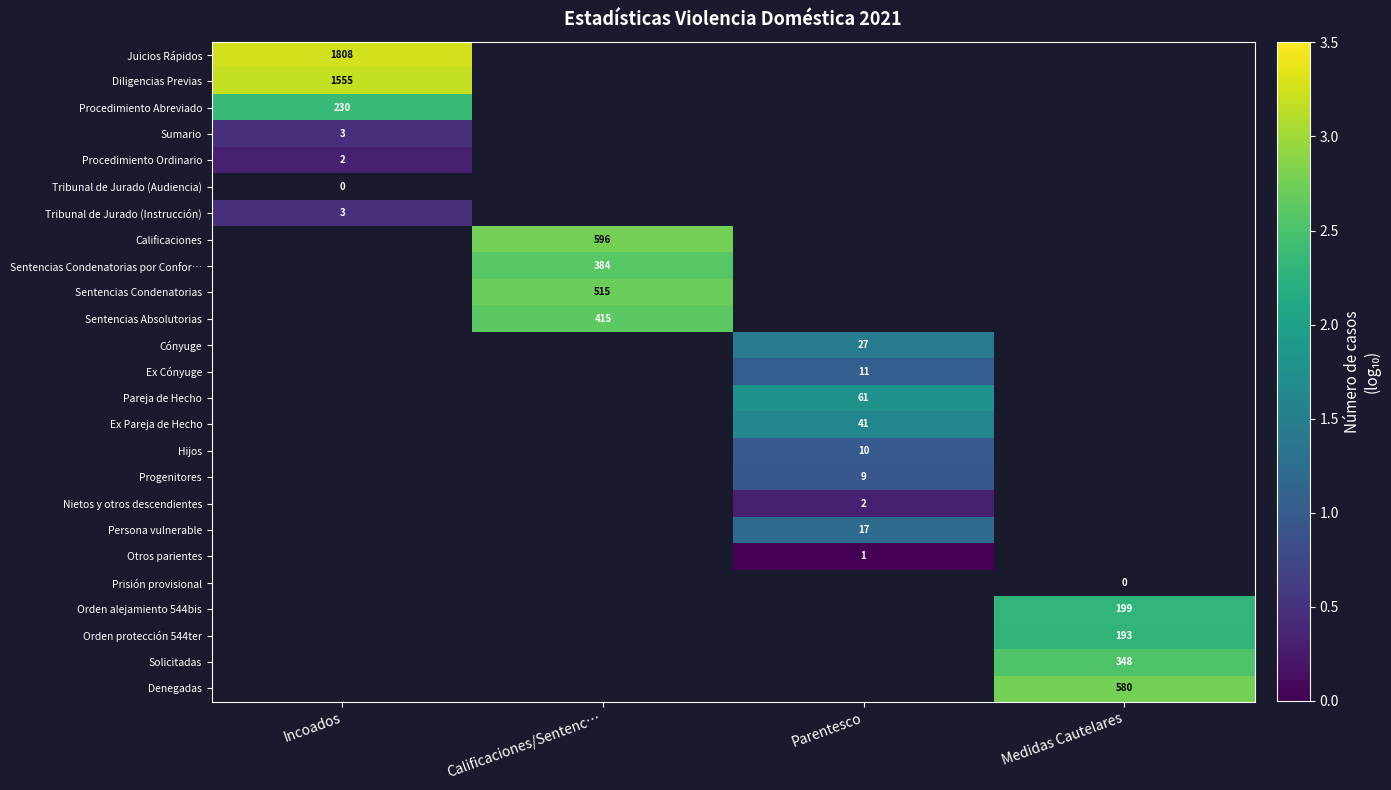

Which category has the lowest value across all series?

Parentesco